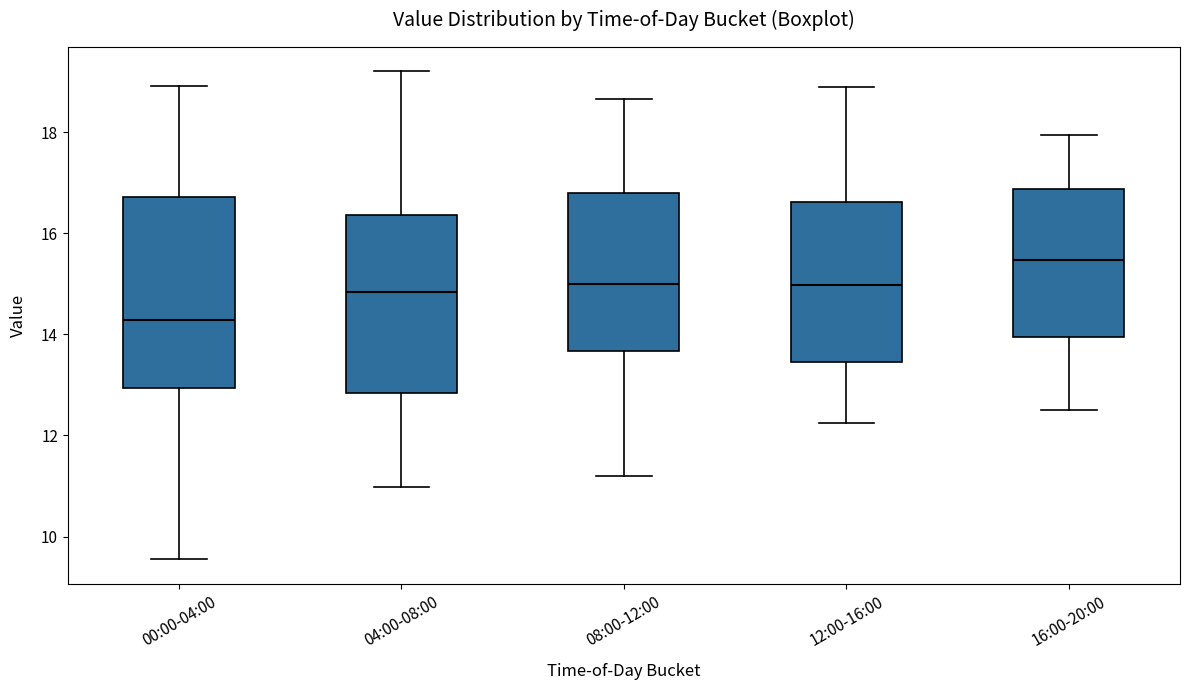

Reading left to right, transcribe this box plot: for each box, give where its median line is, the range the box spans, and where its two whiskers end, as read against the y-axis. The values are not printed on the chart, so give them approximately, as read against the axis.

00:00-04:00: median 14.2, box 13.0 to 16.8, whiskers 9.6 to 19.0
04:00-08:00: median 14.8, box 12.8 to 16.4, whiskers 11.0 to 19.2
08:00-12:00: median 15.0, box 13.6 to 16.8, whiskers 11.2 to 18.6
12:00-16:00: median 15.0, box 13.4 to 16.6, whiskers 12.2 to 19.0
16:00-20:00: median 15.4, box 14.0 to 16.8, whiskers 12.6 to 18.0